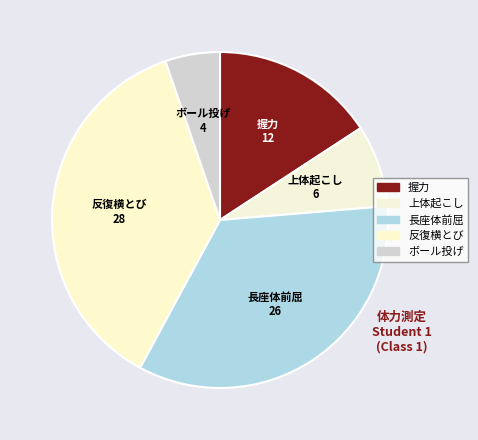

Rank the categories by value from highest to lowest.

反復横とび, 長座体前屈, 握力, 上体起こし, ボール投げ